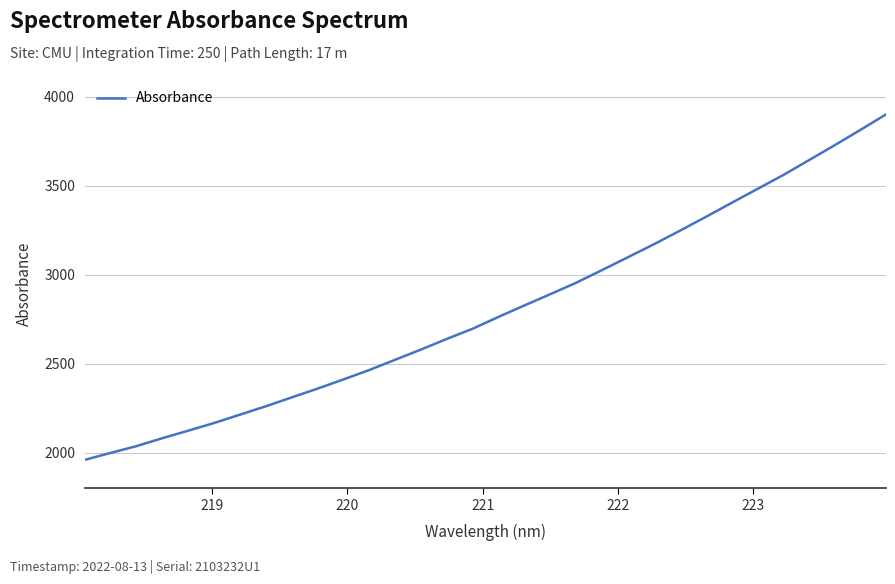

How many lines are shown in the chart?

1